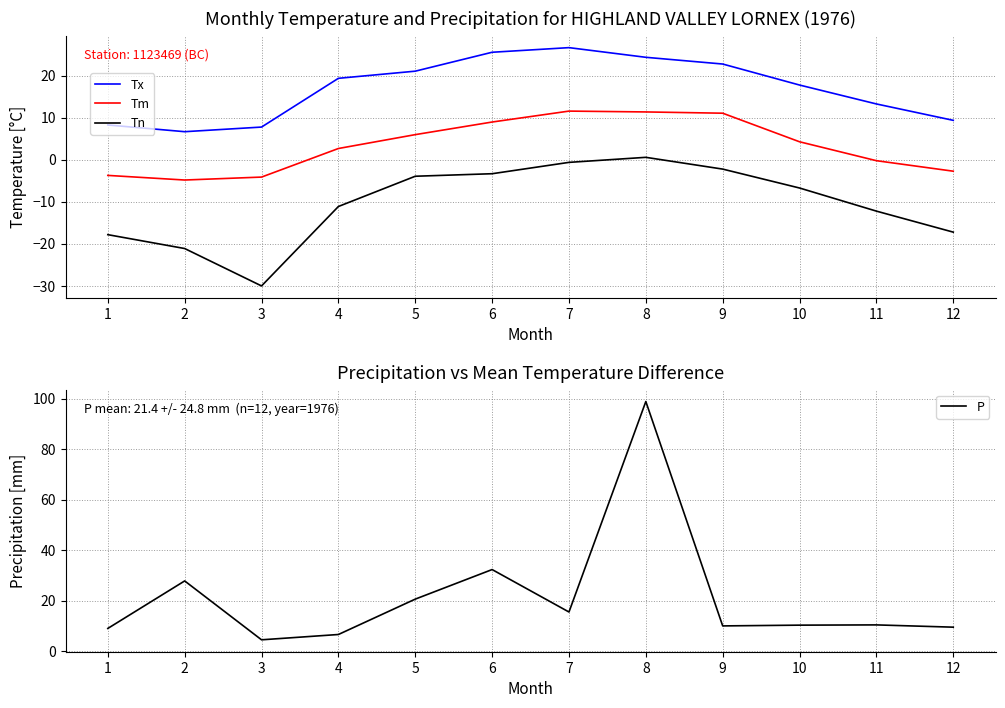

After their last crossing, which series has the higher values: Tm or P?

P